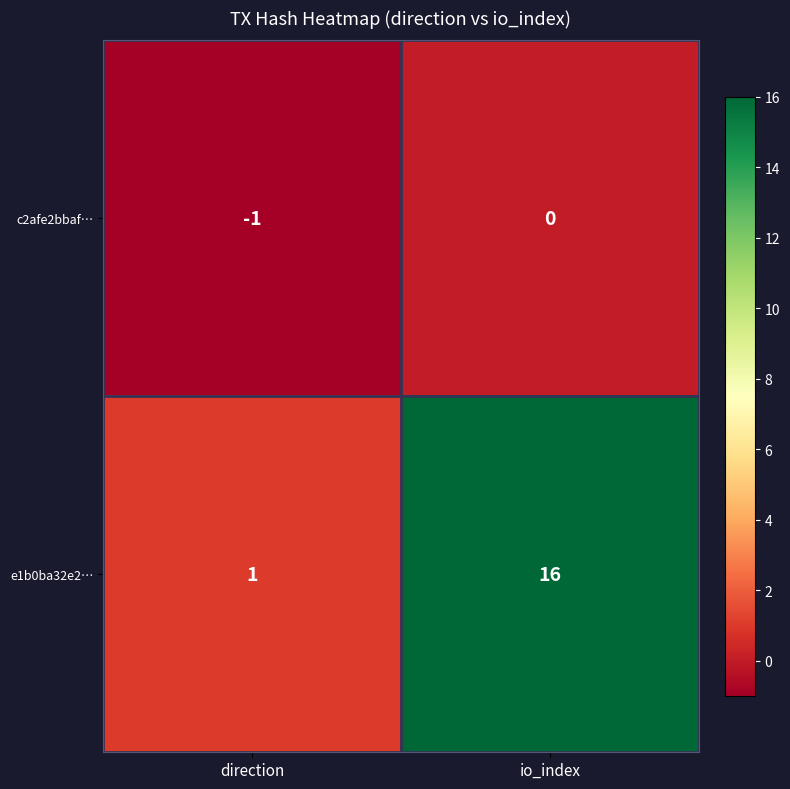

Which series has the largest total across all categories?

e1b0ba32e2…